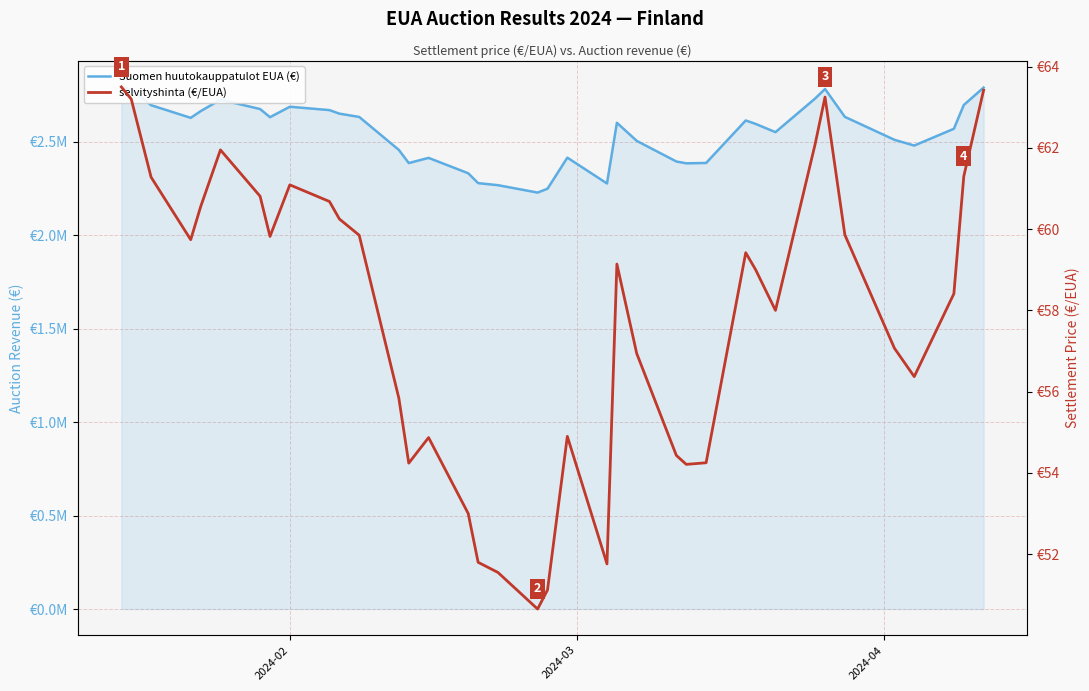

List the series in order of their overall mean, highest first.

Suomen huutokauppatulot EUA (€), selvityshinta (€/EUA)